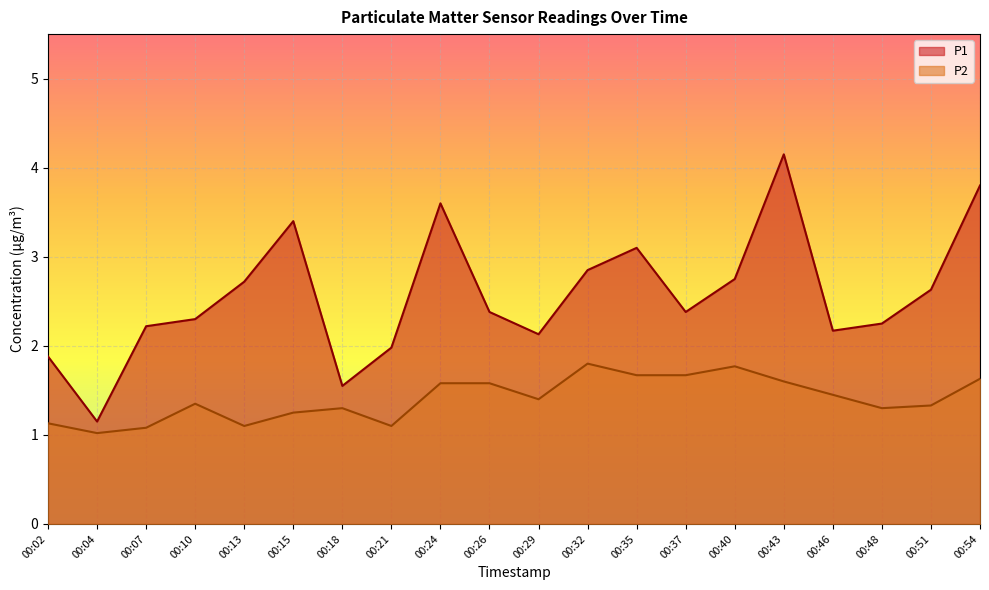

What is the average value of the P1 series?

2.6